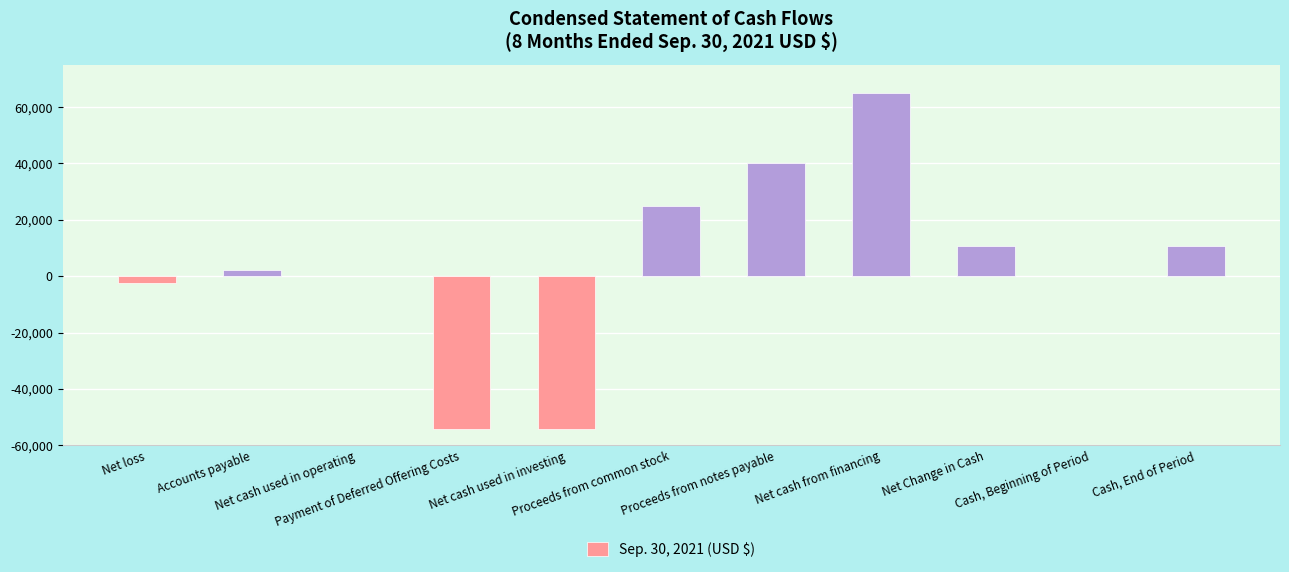

What is the sum of all values?

42712